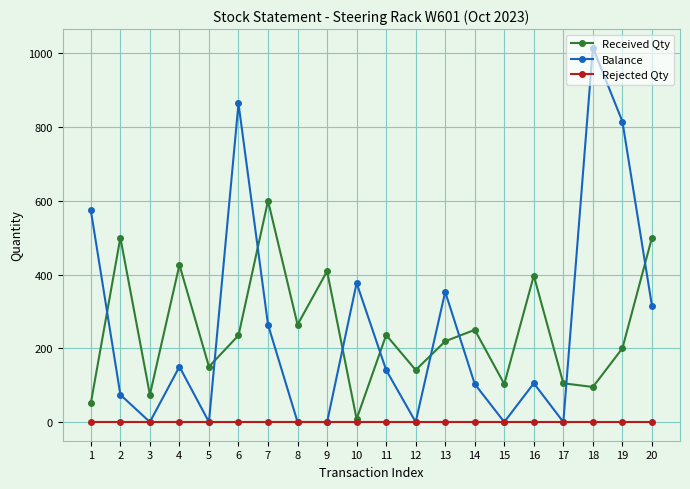

At 14, list the series in order from largest to smallest.

Received Qty, Balance, Rejected Qty